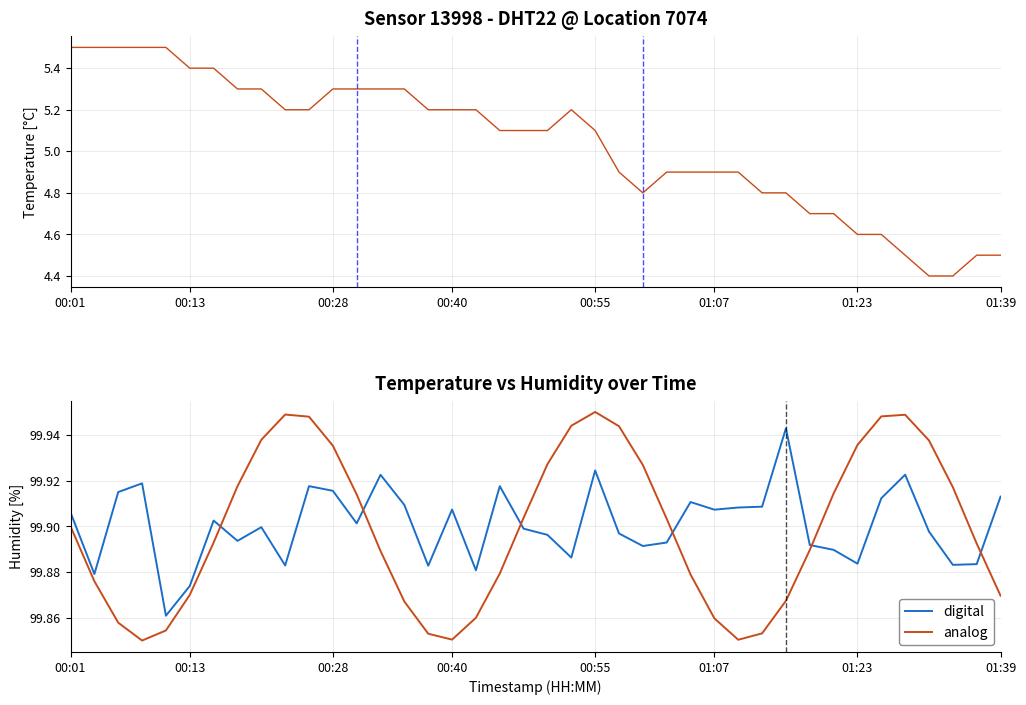

True or false: temperature and humidity (analog) cross at least once.

False